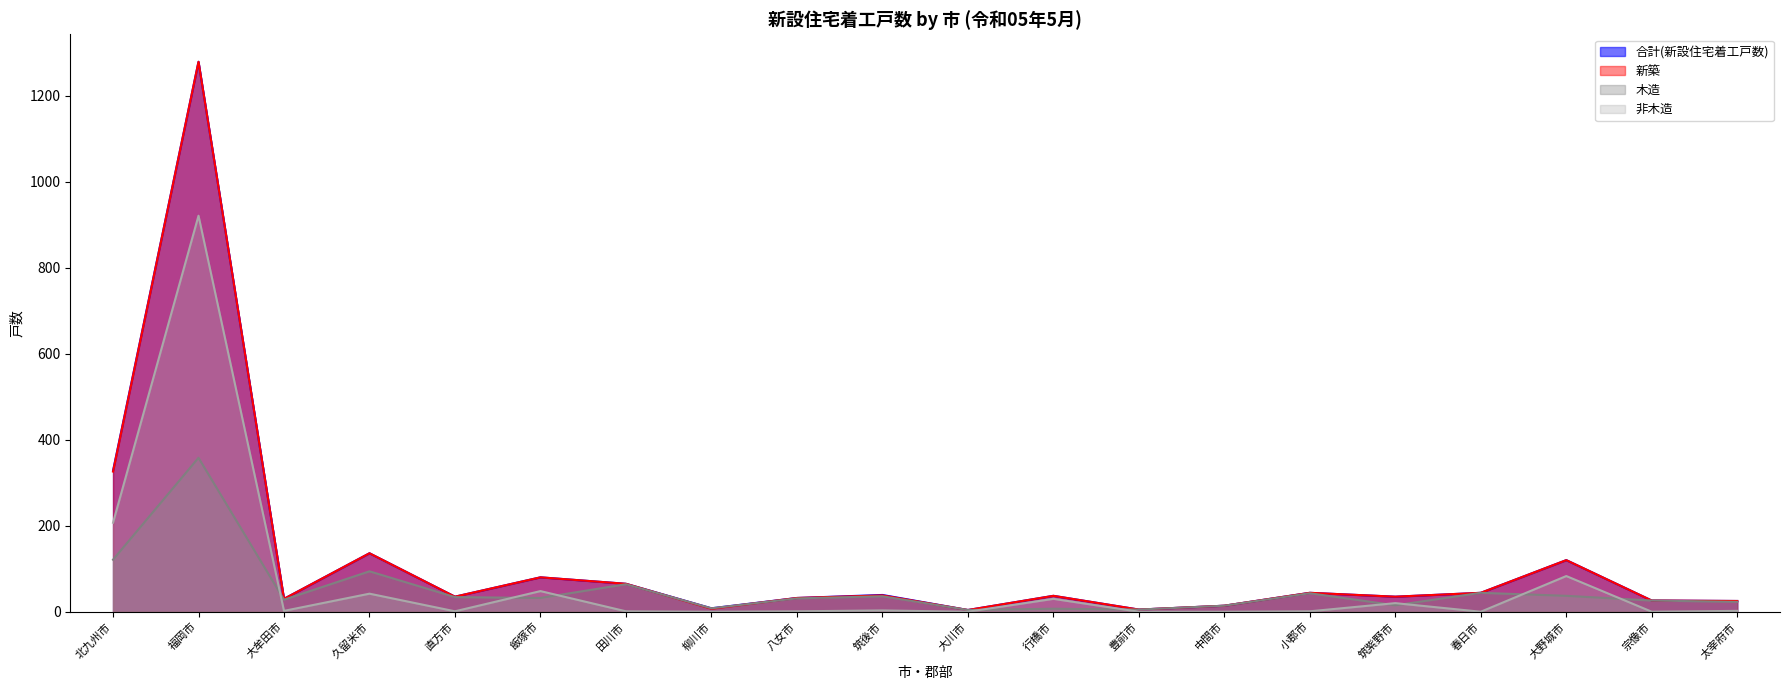

The value of 木造 at 福岡市 is 145. True or false?

False